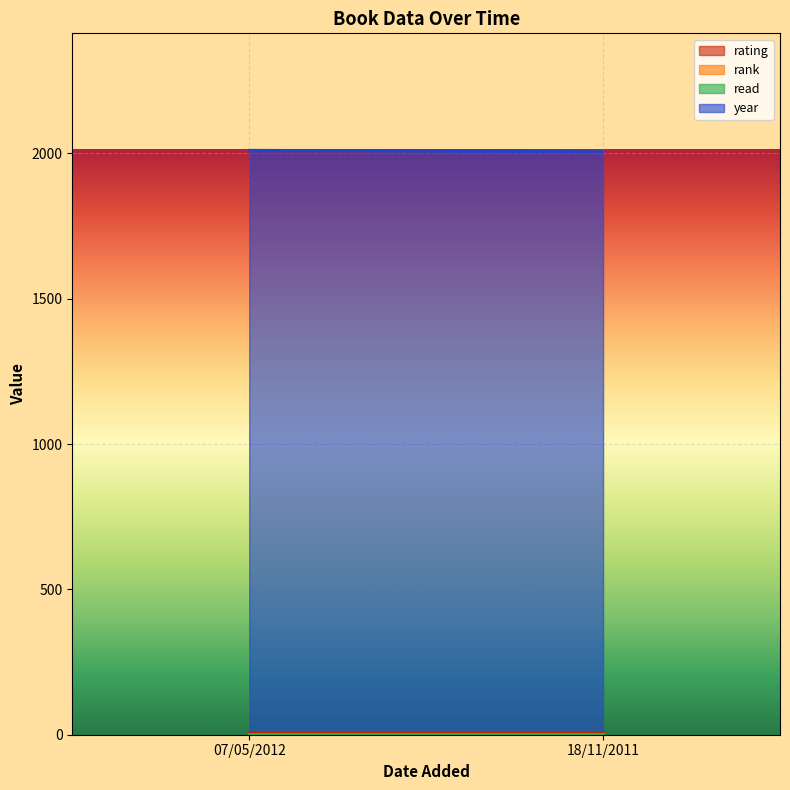

The read series shows 1 at 07/05/2012. True or false?

False